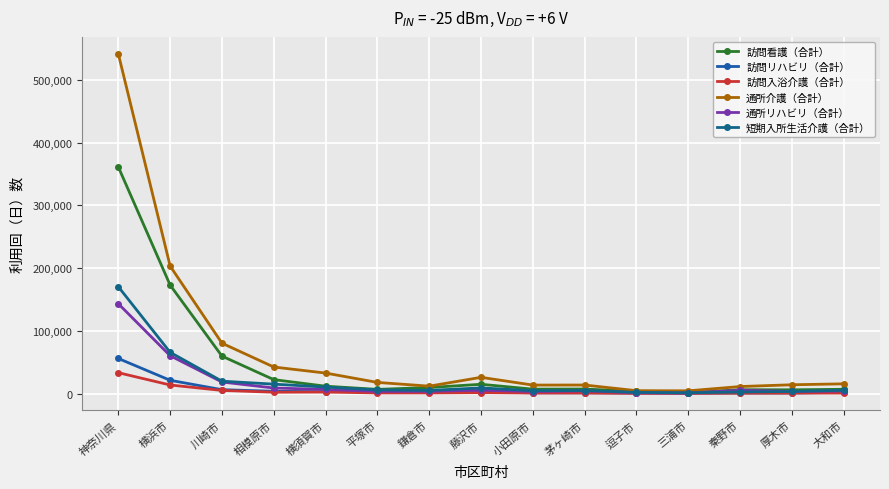

Count the number of categories in the chart.

15